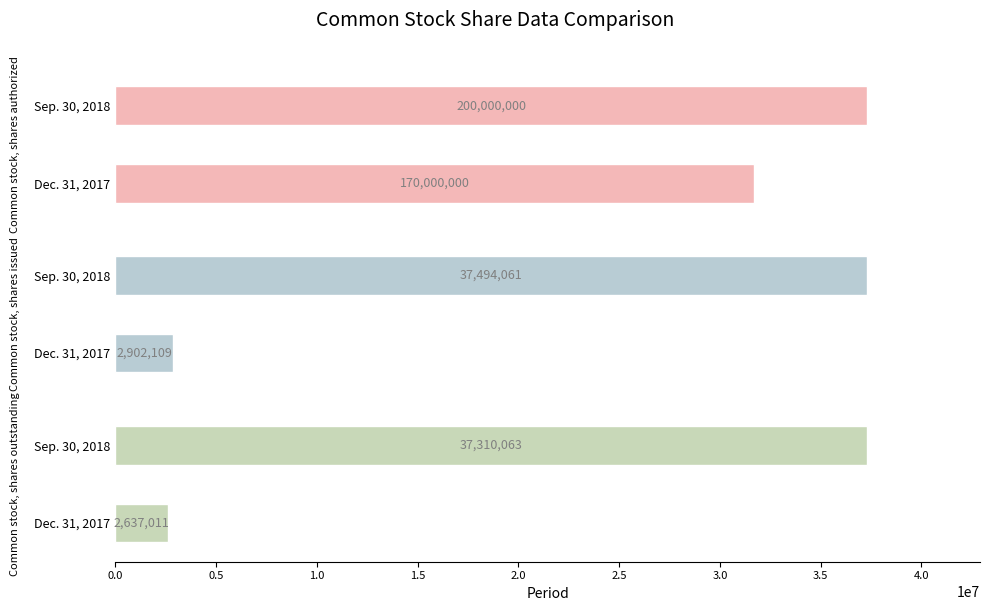

What is the value of the Common stock, shares outstanding bar at the 1st from the left?

2637011